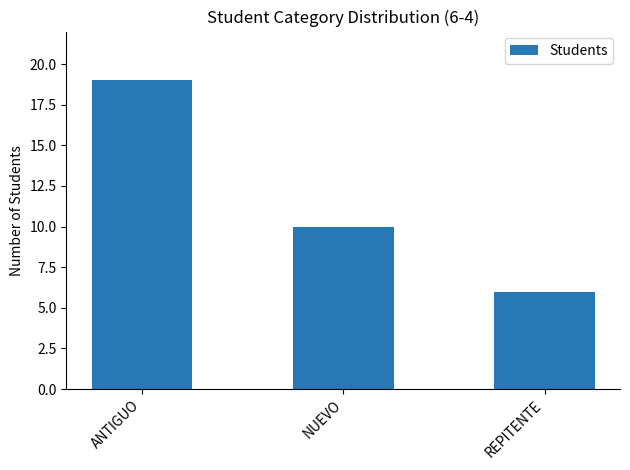

Which has a higher value, ANTIGUO or REPITENTE?

ANTIGUO